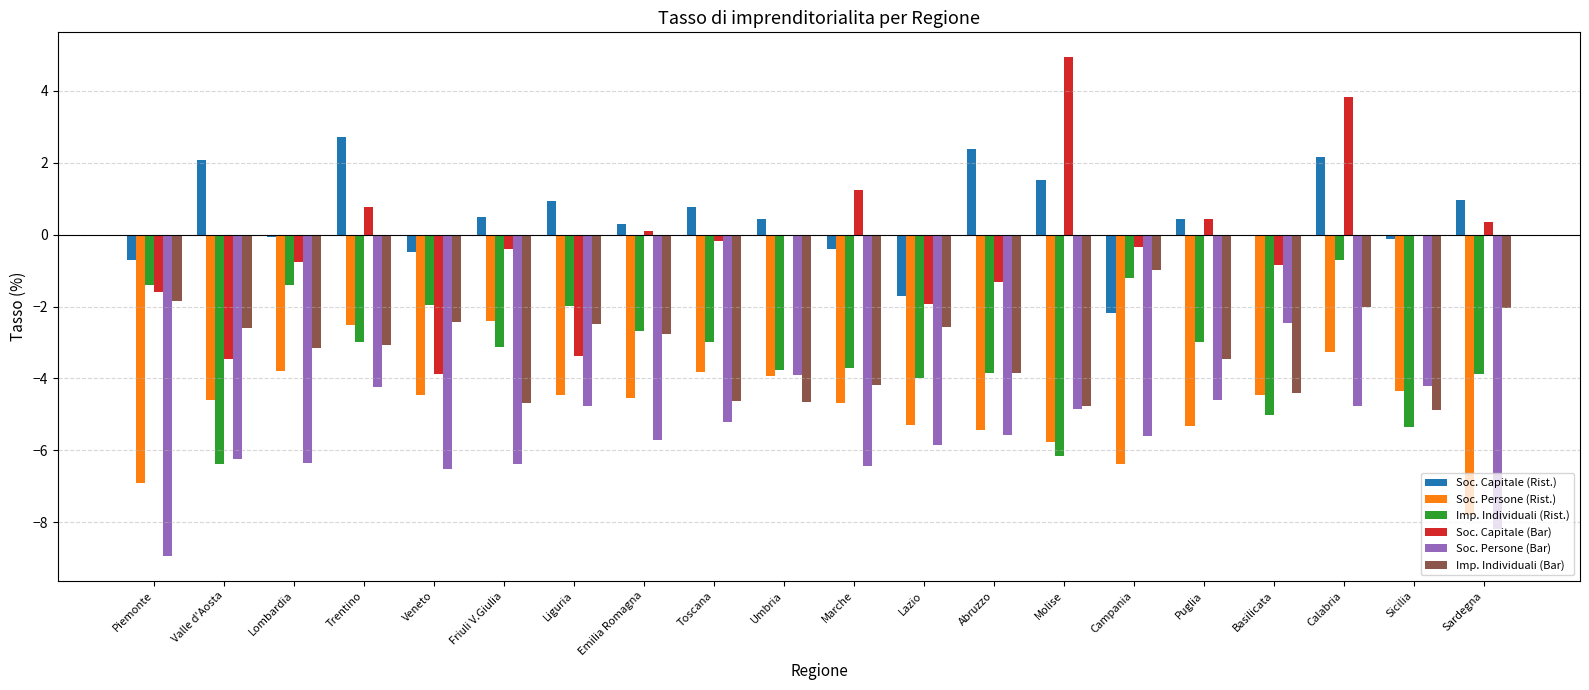

Which category has the highest value across all series?

Molise